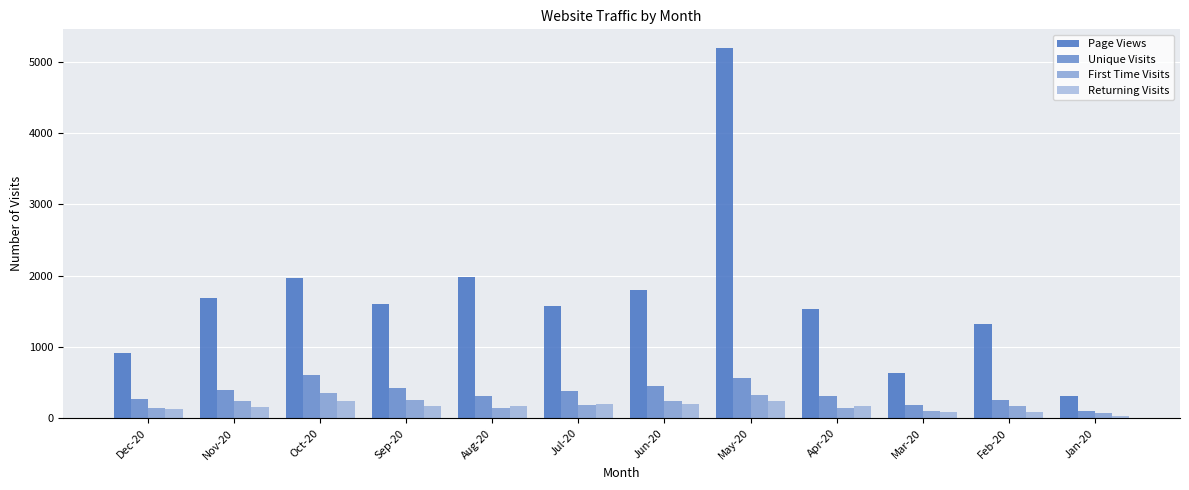

Count the number of data series in this chart.

4